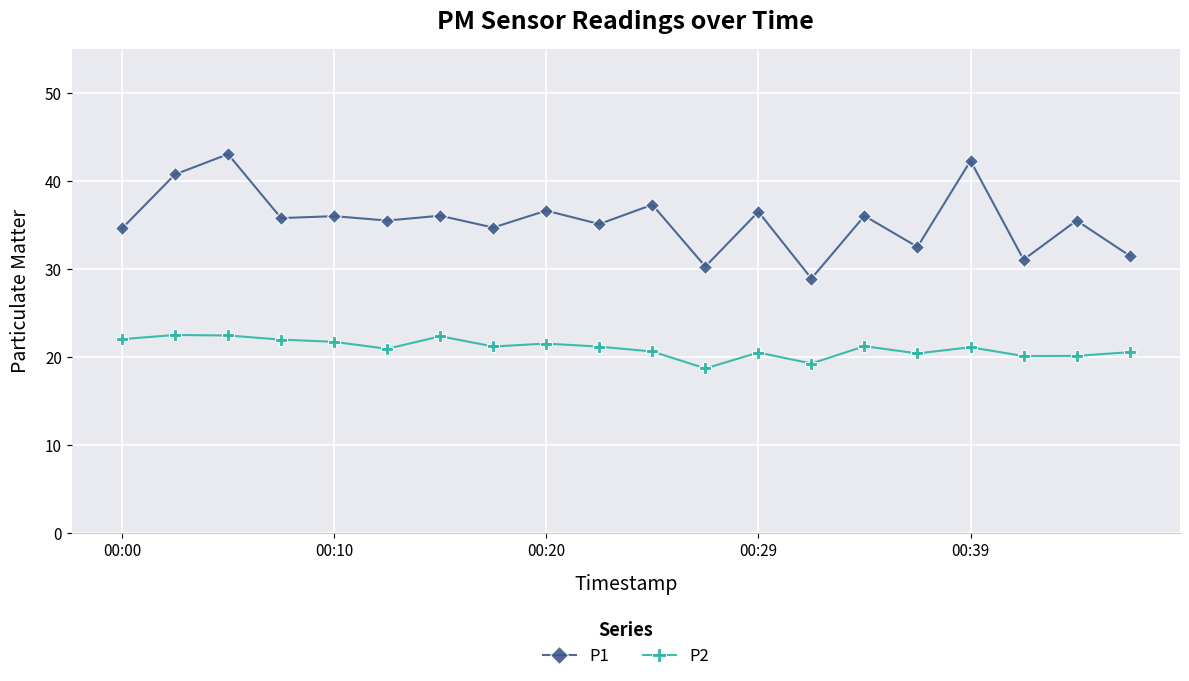

What is the difference between the maximum and minimum values in the P2 series?

3.8